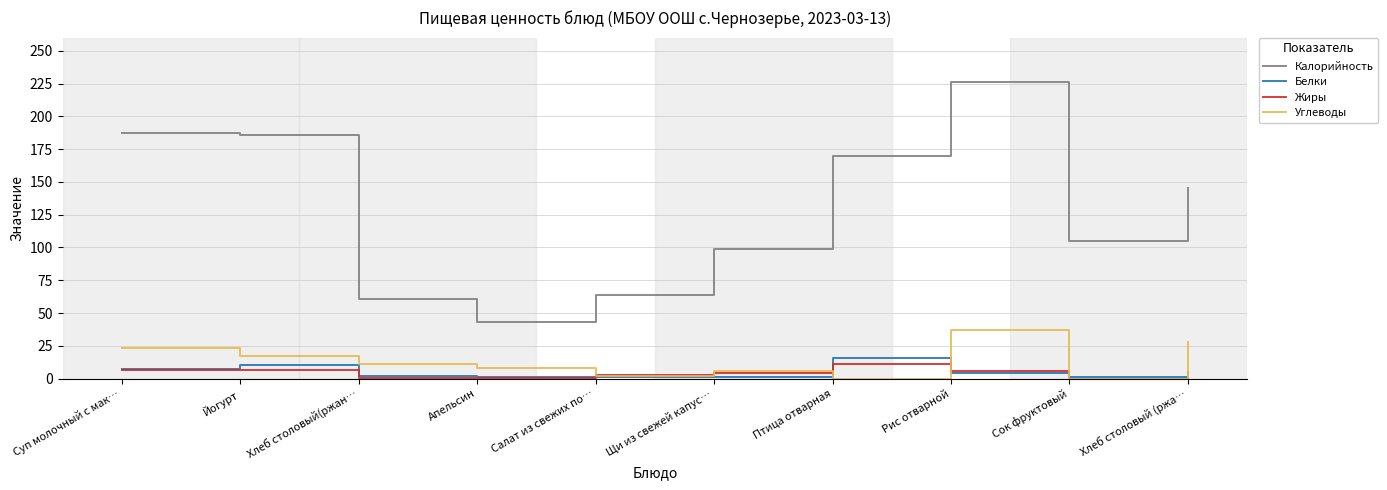

At how many categories does at least one series exceed 20?

10